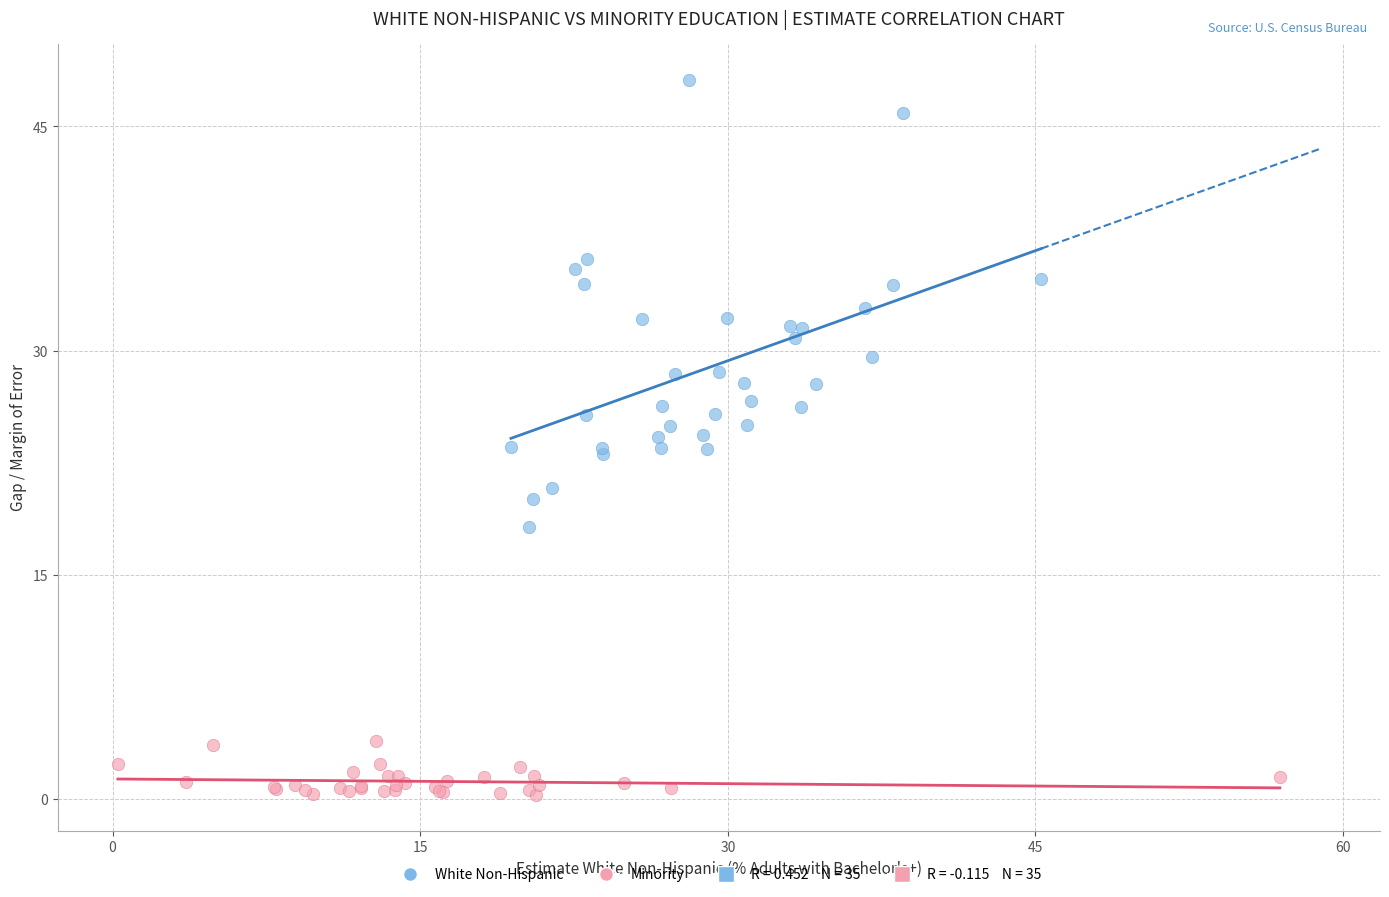

Which series contains the highest Y value?

White Non-Hispanic